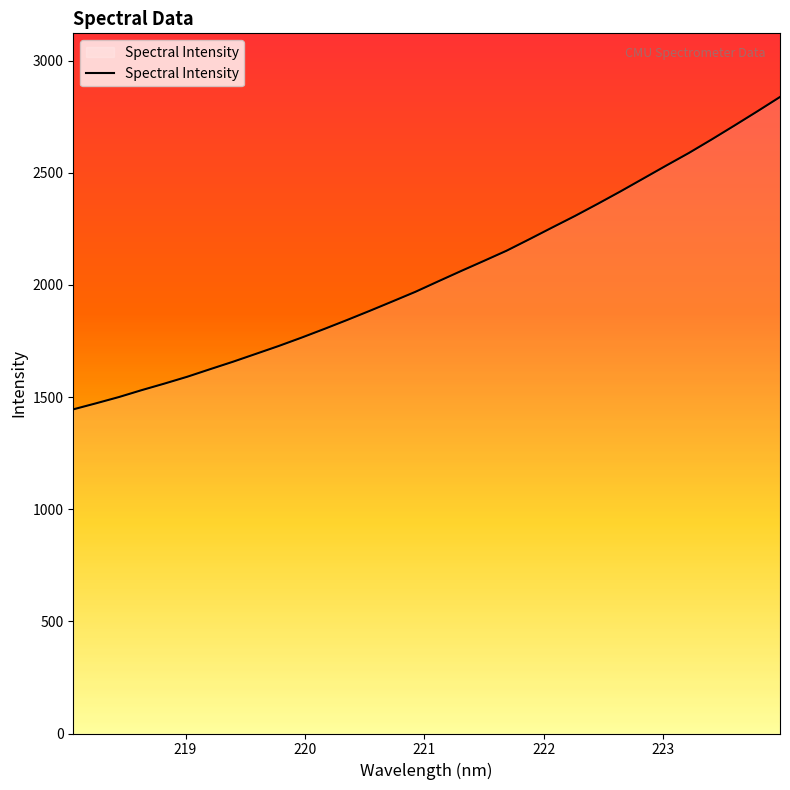

What is the smallest value displayed?

1445.2